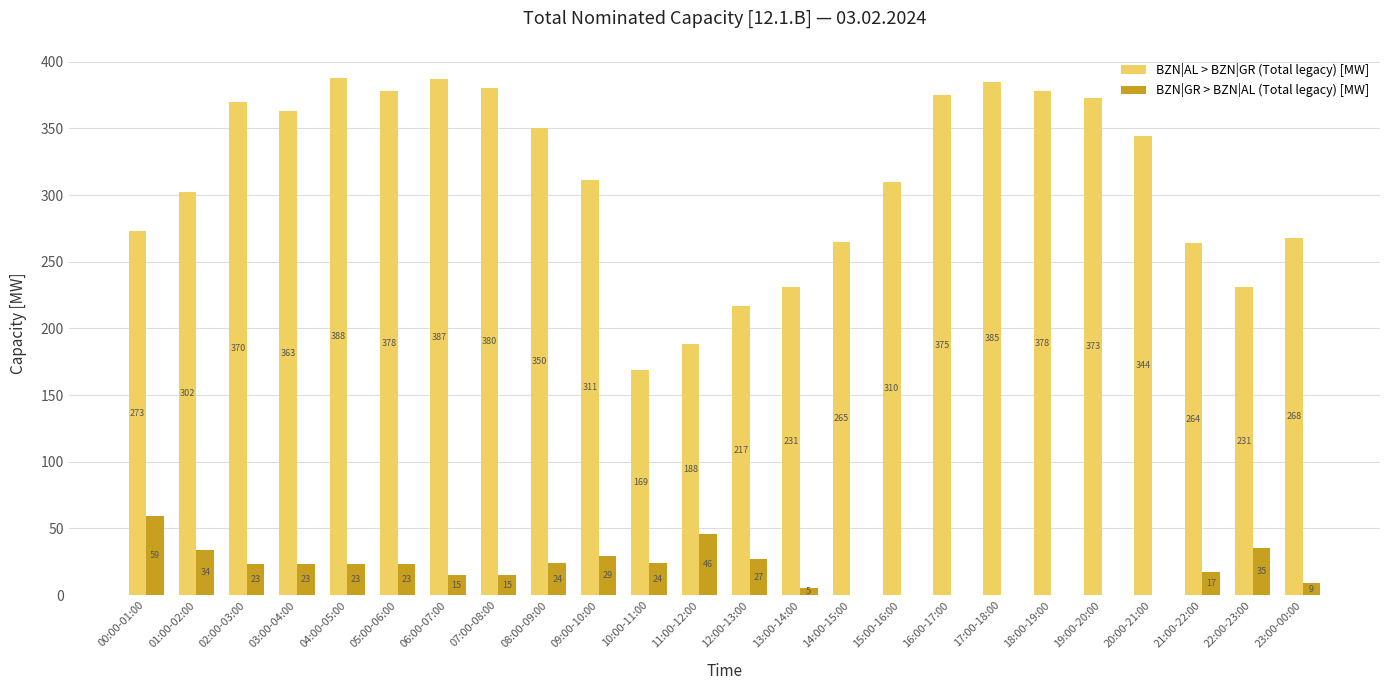

Does the chart contain stacked bars?

No